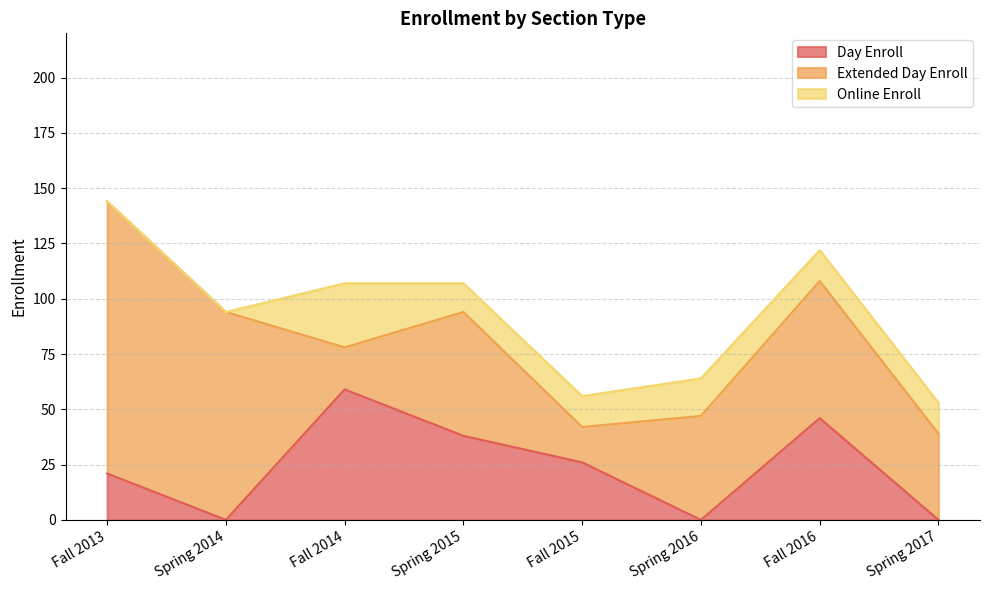

Between Spring 2015 and Spring 2017, which series saw the biggest shift?

Day Enroll